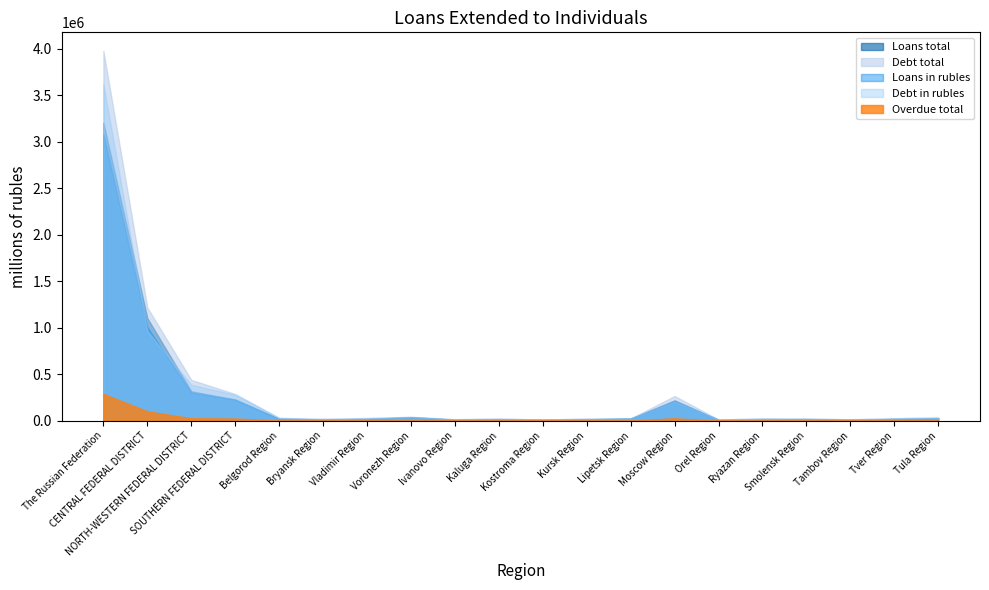

What is the sum of all Loans total values?

5317459